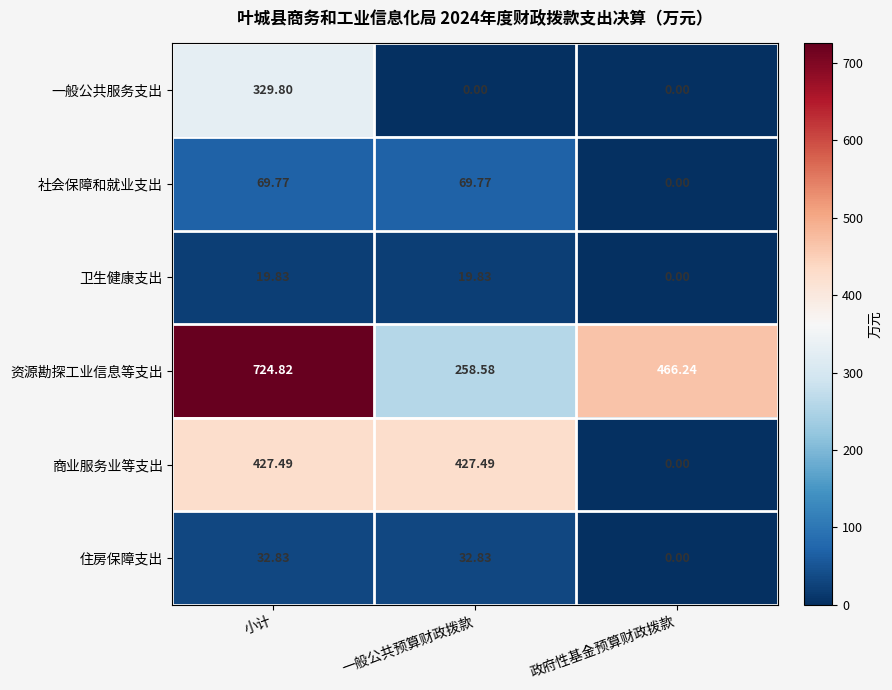

Which series has the largest range (max minus min)?

资源勘探工业信息等支出